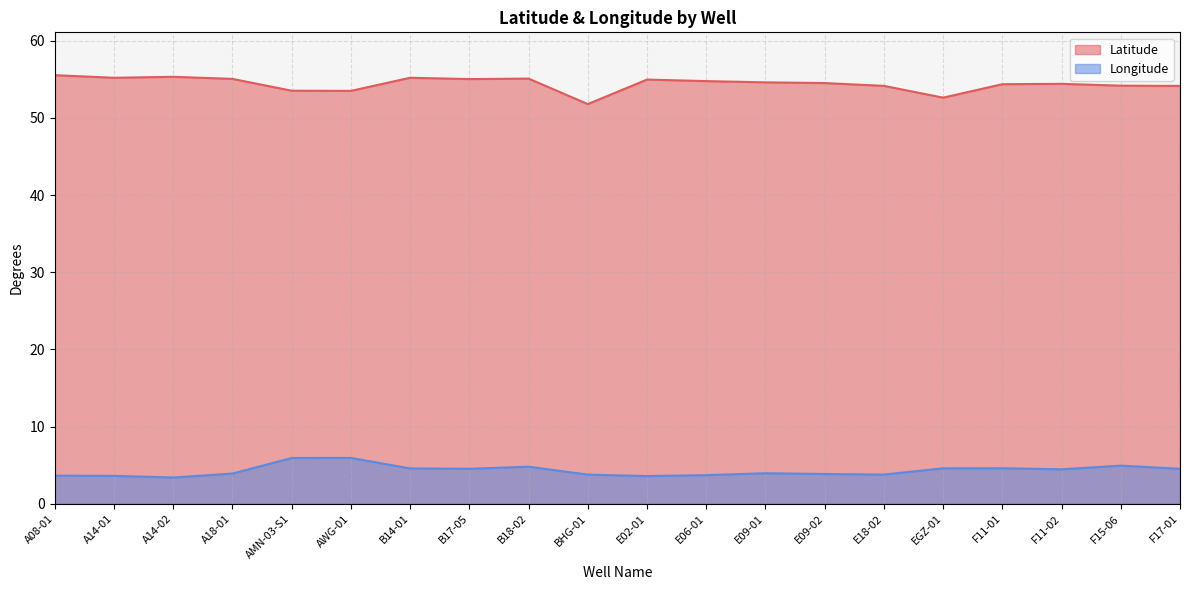

How many values in the Longitude series are below 4?

10